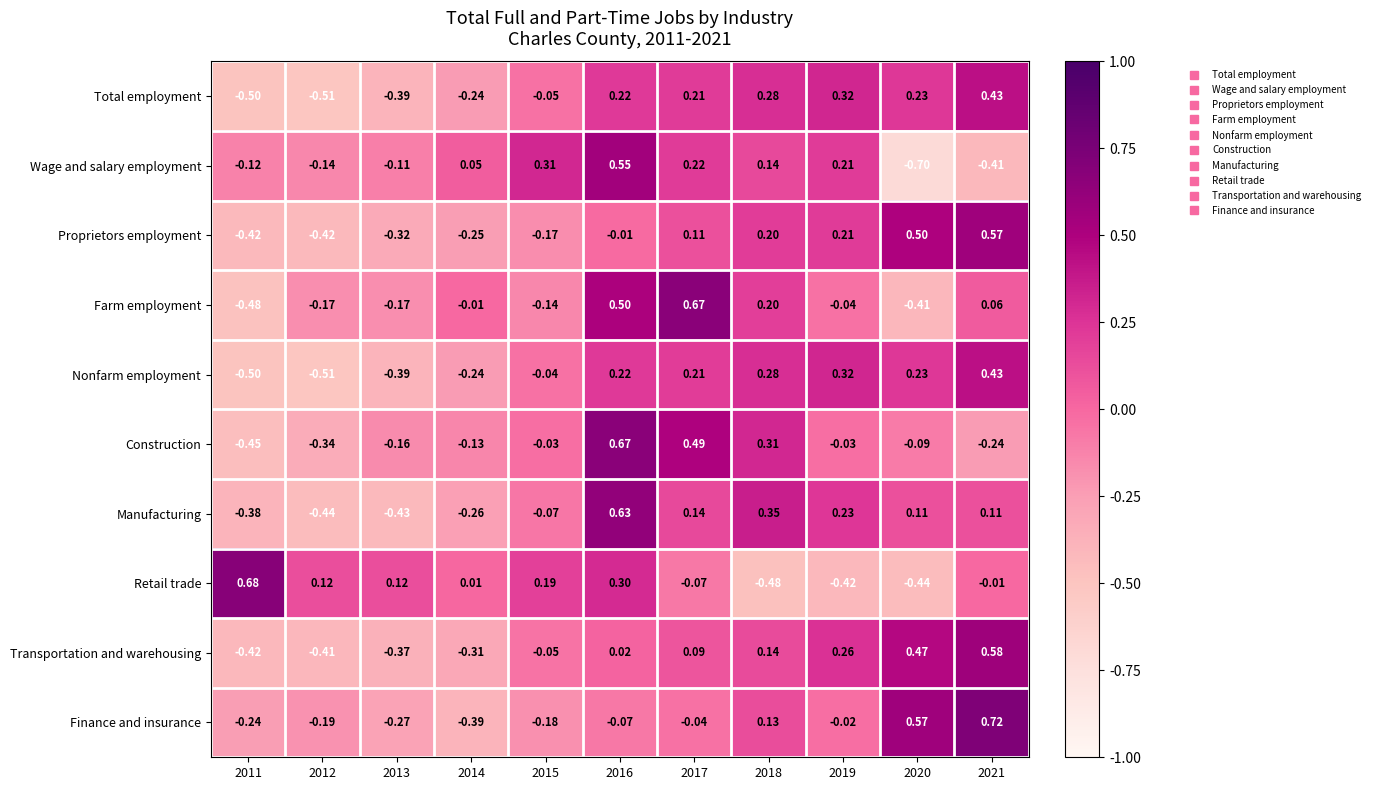

At how many categories does at least one series exceed 0?

11